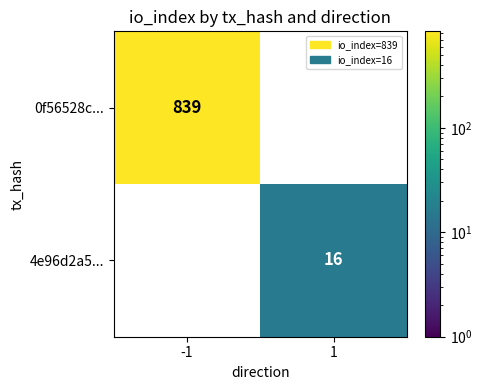

Is the value of 4e96d2a5... at 1 greater than the value of 0f56528c... at -1?

No